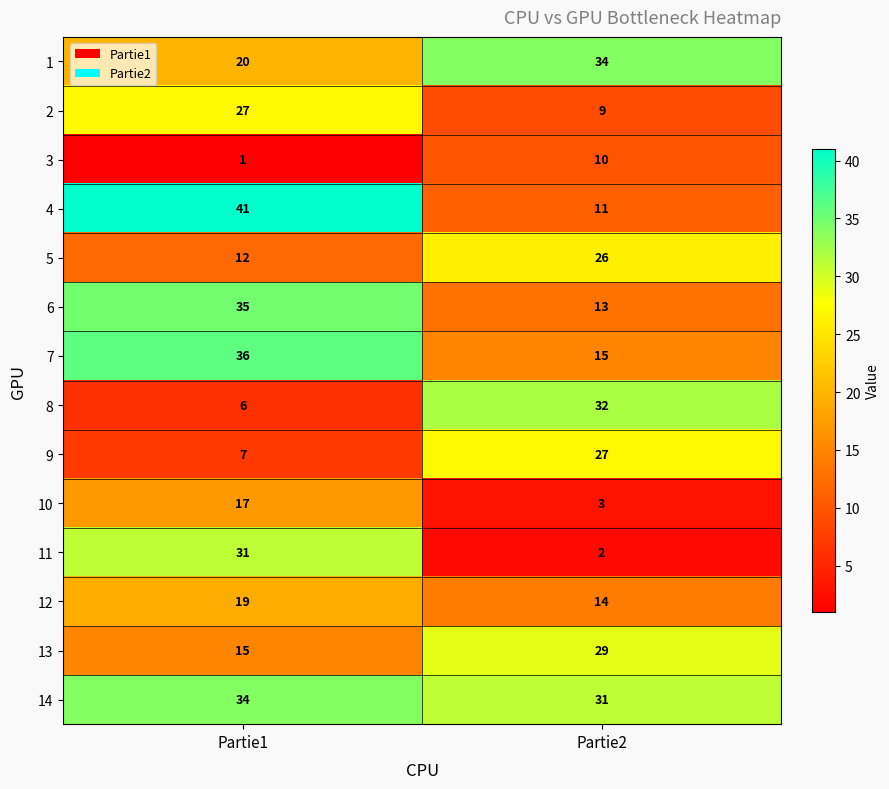

Reading left to right, list all the values displayed in this chart.

1: Partie1=20	Partie2=34
2: Partie1=27	Partie2=9
3: Partie1=1	Partie2=10
4: Partie1=41	Partie2=11
5: Partie1=12	Partie2=26
6: Partie1=35	Partie2=13
7: Partie1=36	Partie2=15
8: Partie1=6	Partie2=32
9: Partie1=7	Partie2=27
10: Partie1=17	Partie2=3
11: Partie1=31	Partie2=2
12: Partie1=19	Partie2=14
13: Partie1=15	Partie2=29
14: Partie1=34	Partie2=31